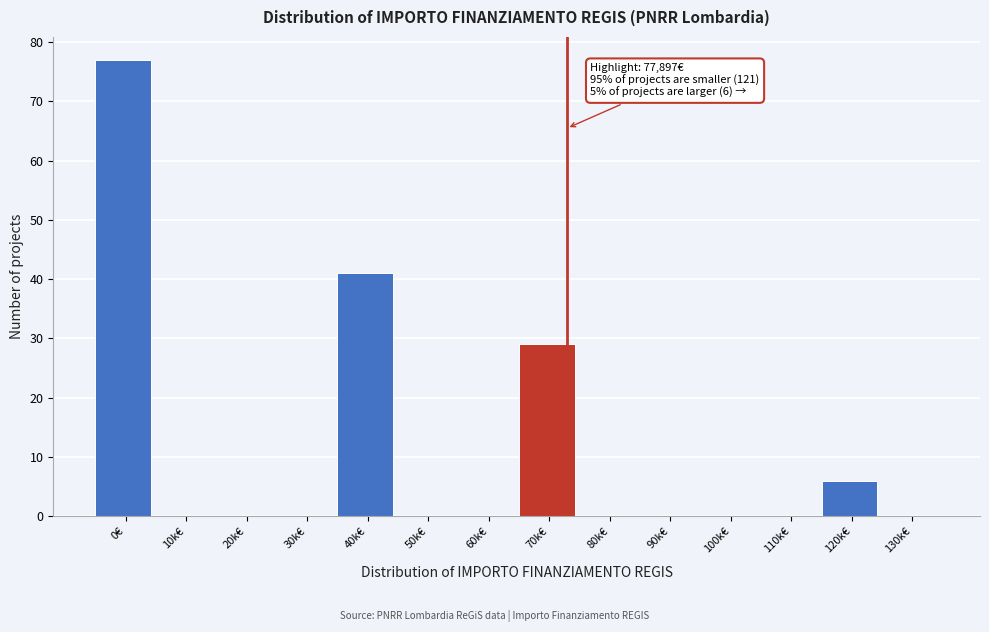

Reading right to left, extract all data points from this chart.

130k€=0	120k€=6	110k€=0	100k€=0	90k€=0	80k€=0	70k€=29	60k€=0	50k€=0	40k€=41	30k€=0	20k€=0	10k€=0	0€=77